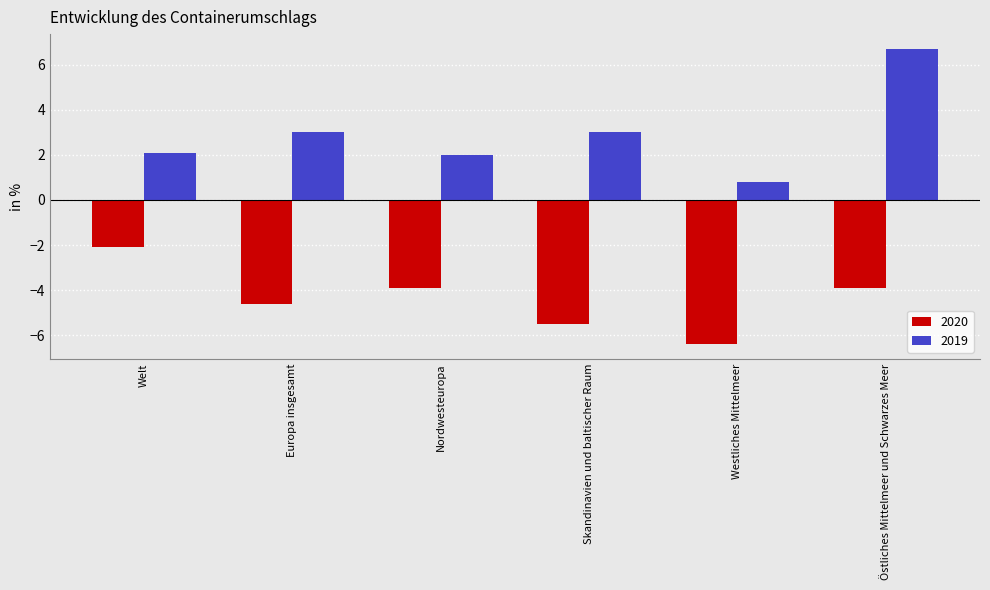

How many series are shown in this chart?

2